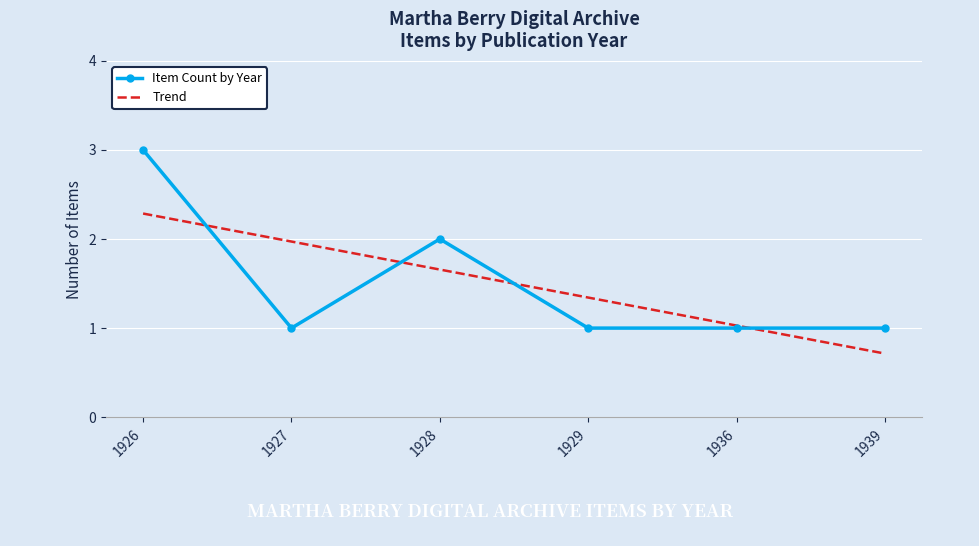

At which label does Item Count by Year reach its peak?

1926